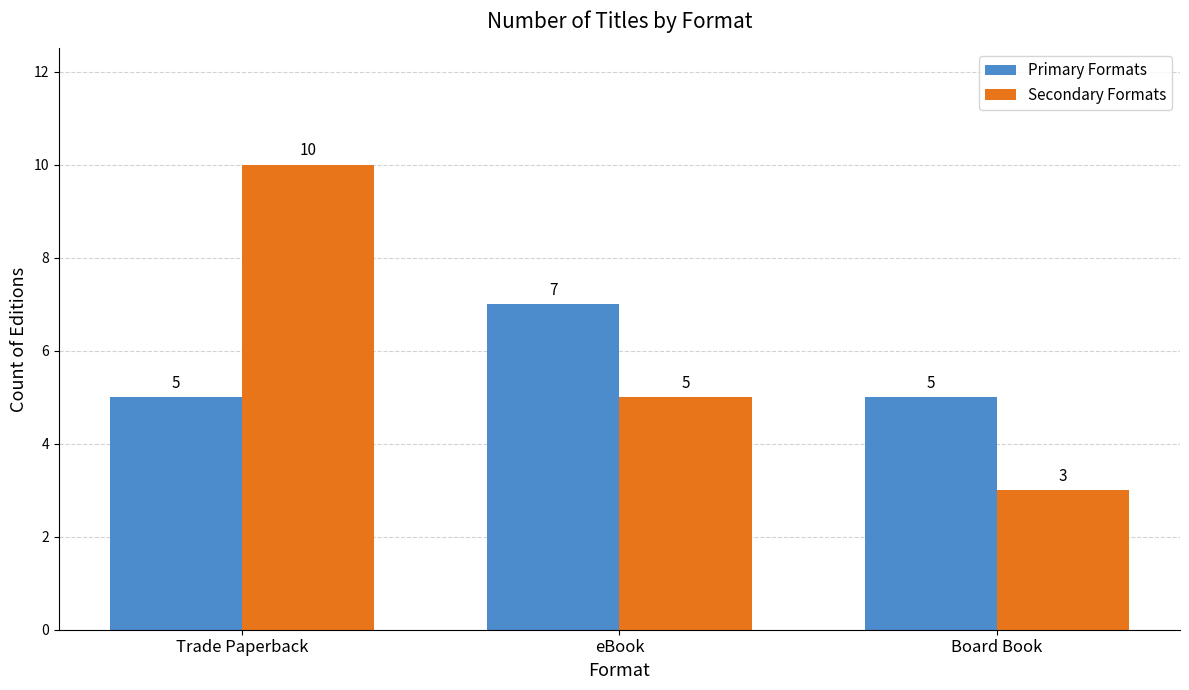

What is the label of the 1st bar from the right?

Board Book